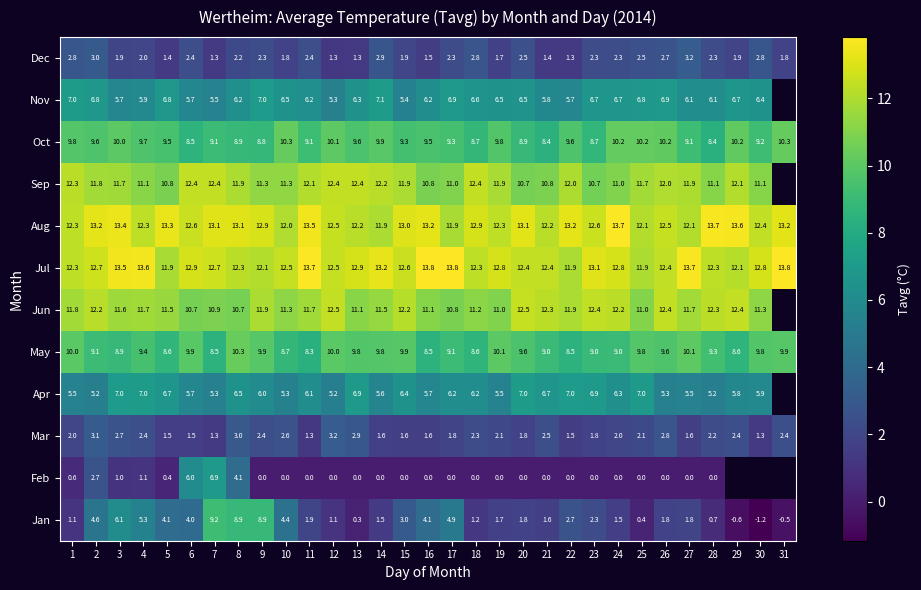

What is the highest value of the Oct series?

10.3